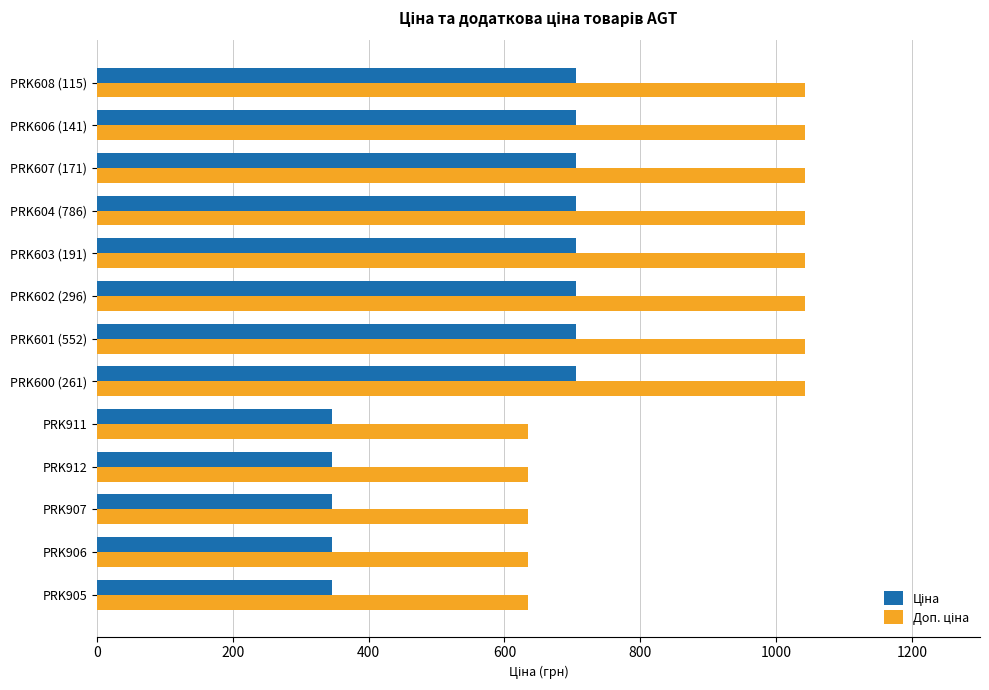

What is the spread (max minus min) of values at PRK602 (296)?

336.5